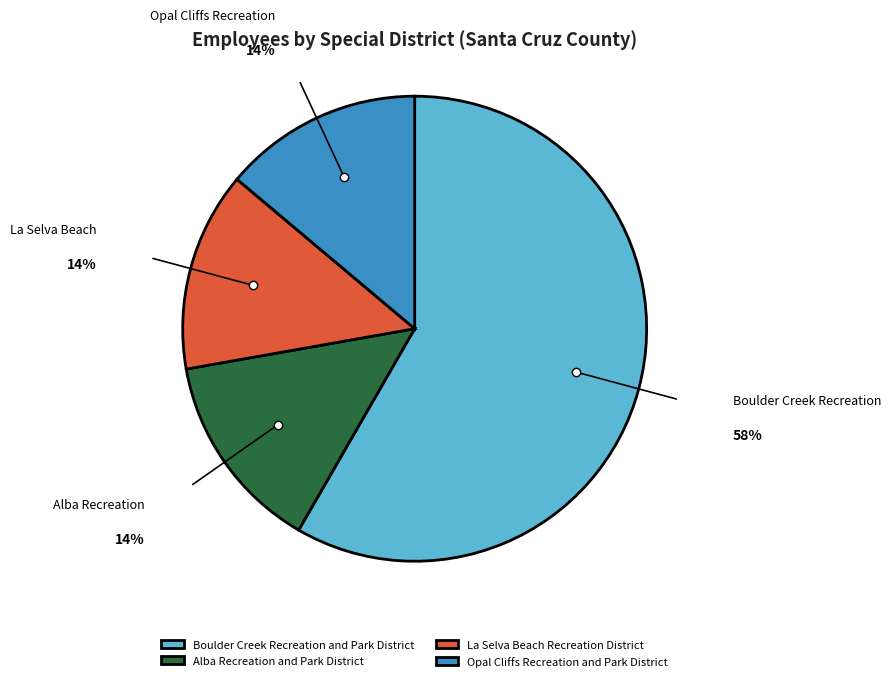

To the nearest percent, what portion does Alba Recreation and Park District represent?

14%